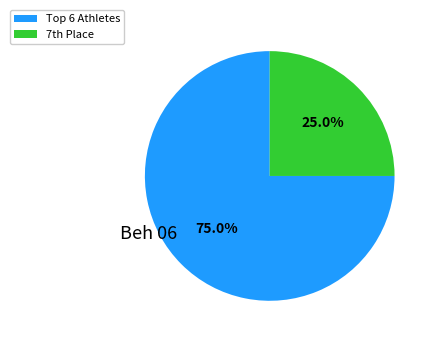

What is the largest slice in the pie chart?

Top 6 Athletes